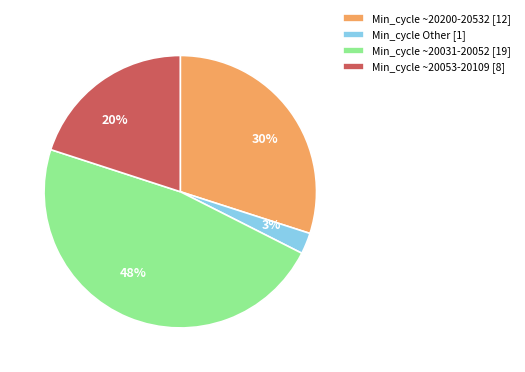

Is there a majority slice in this chart?

No